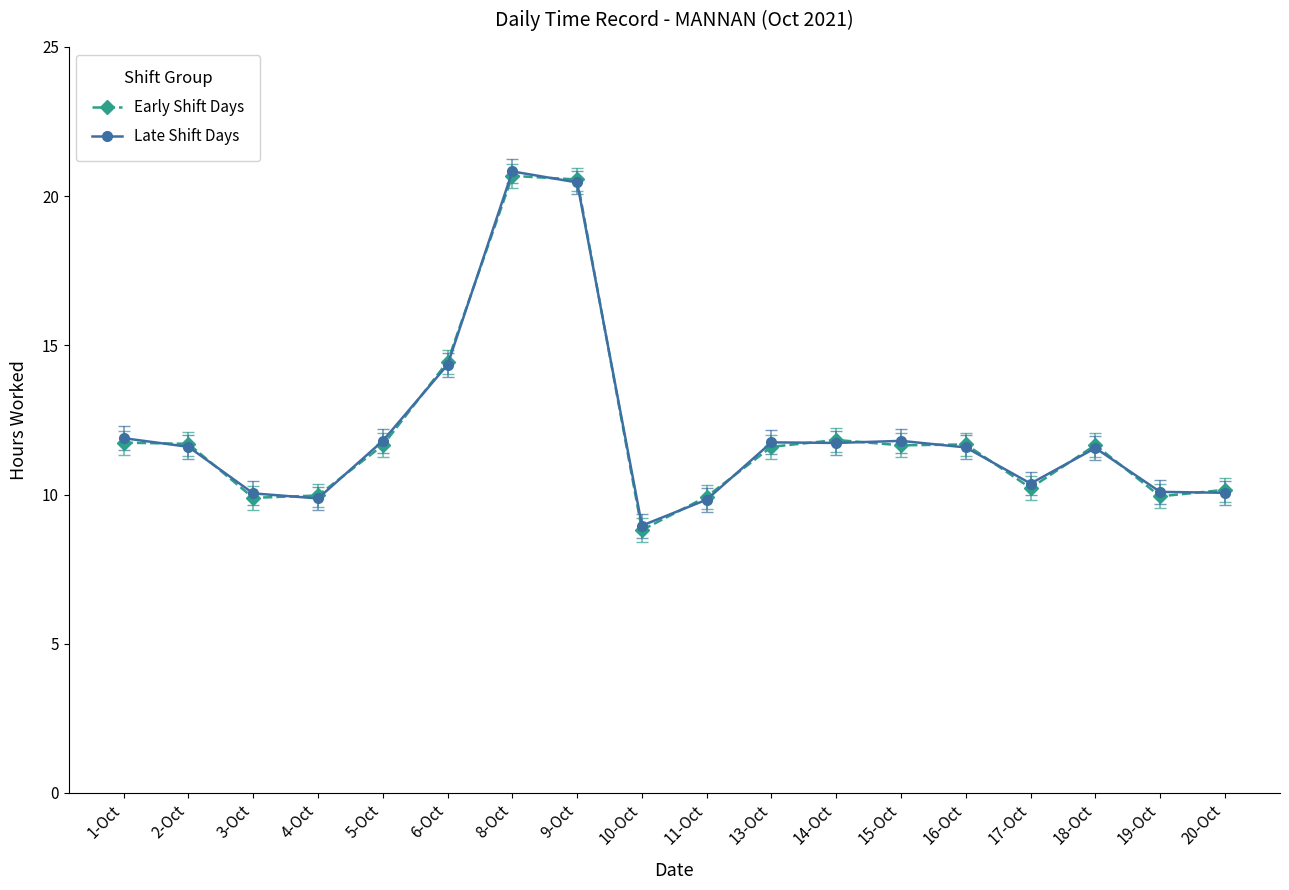

Between which two adjacent categories do Late Shift Days and Early Shift Days first intersect?

1-Oct and 2-Oct